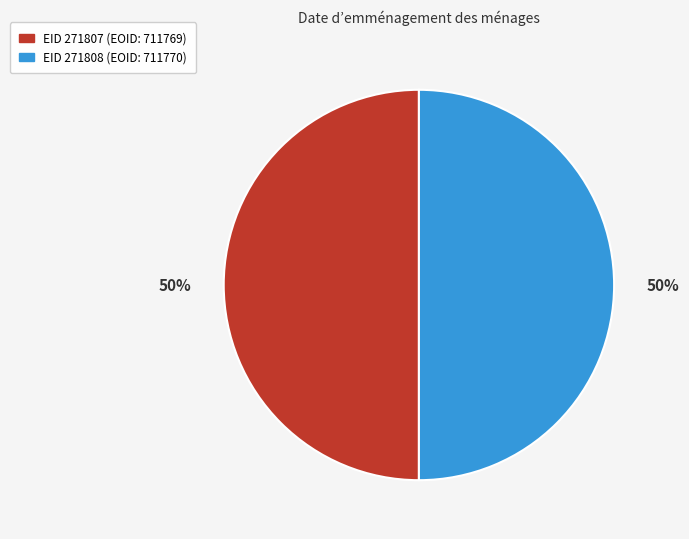

How many slices are in this pie chart?

2